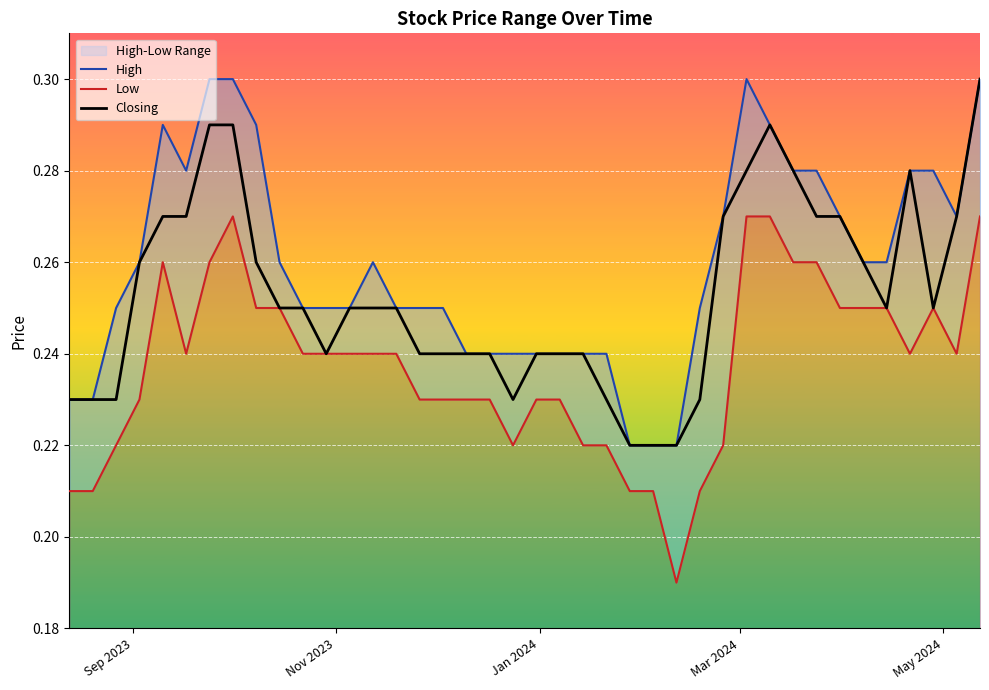

What is the greatest value displayed?

0.3